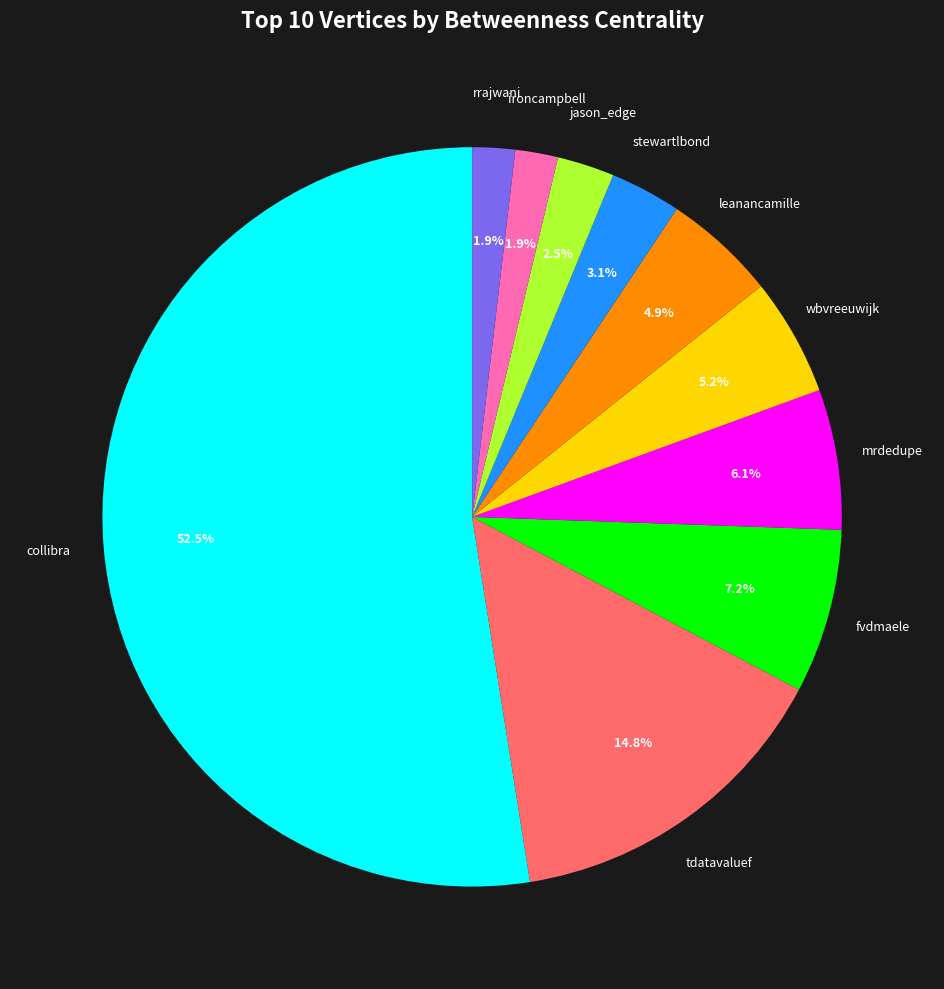

Is there a majority slice in this chart?

Yes